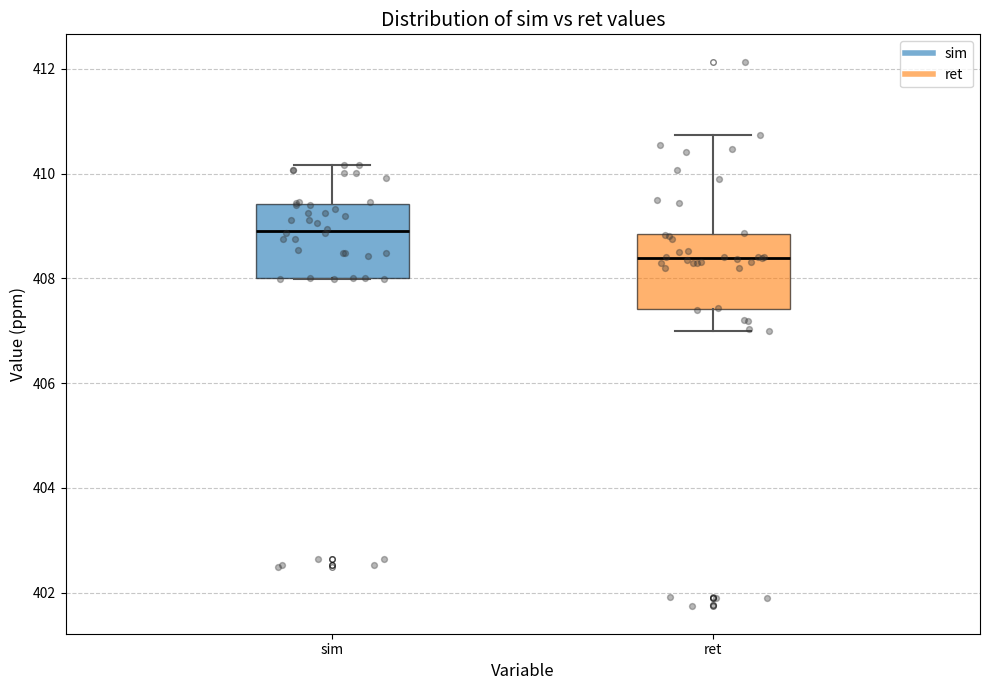

Reading left to right, transcribe this box plot: for each box, give where its median line is, the range the box spans, and where its two whiskers end, as read against the y-axis. The values are not printed on the chart, so give them approximately, as read against the axis.

sim: median 409.0, box 408.0 to 409.4, whiskers 408.0 to 410.2
ret: median 408.4, box 407.4 to 408.8, whiskers 407.0 to 410.8